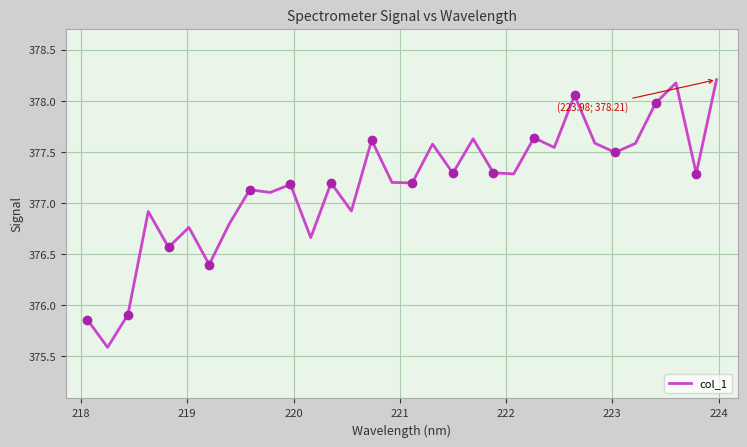

What is the highest value of the col_1 series?

378.2